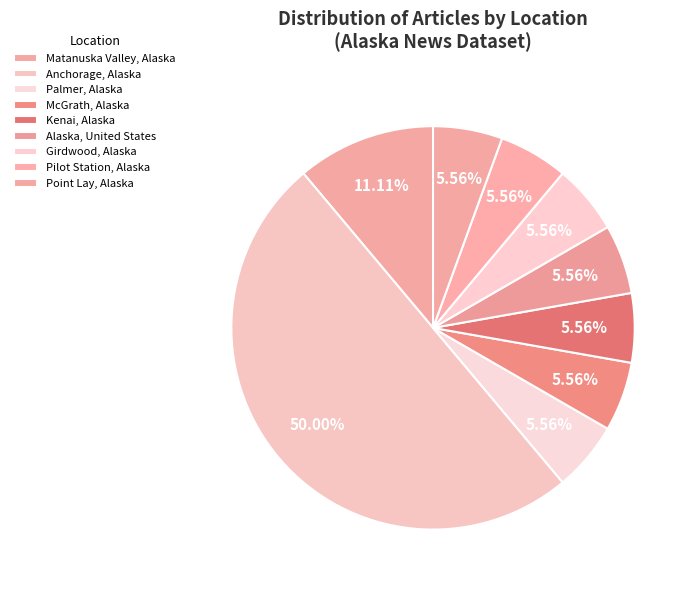

How many slices are in this pie chart?

9